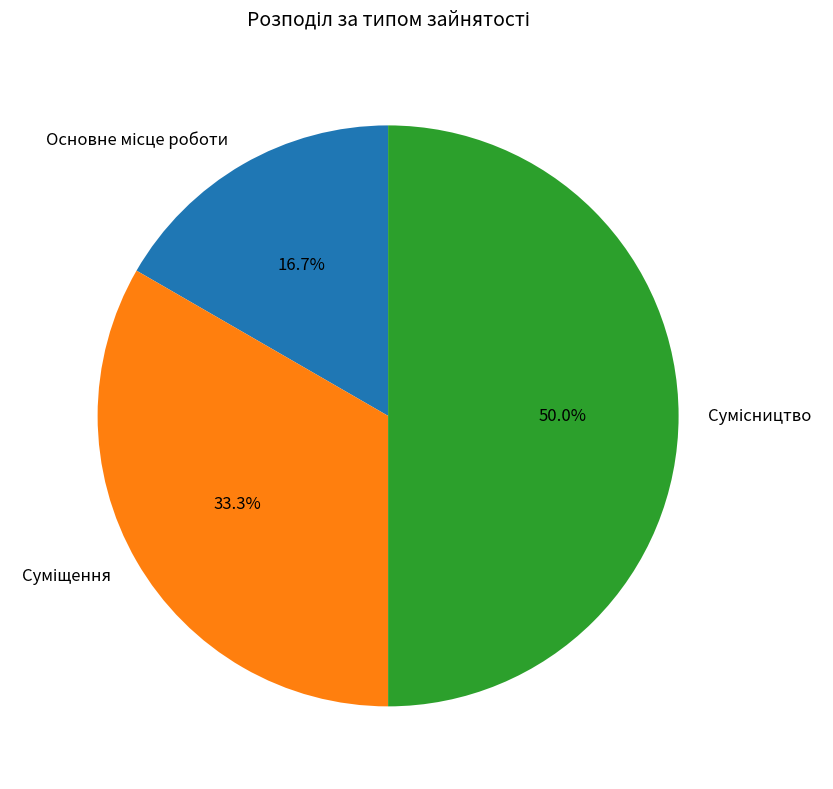

How many segments does this pie chart have?

3